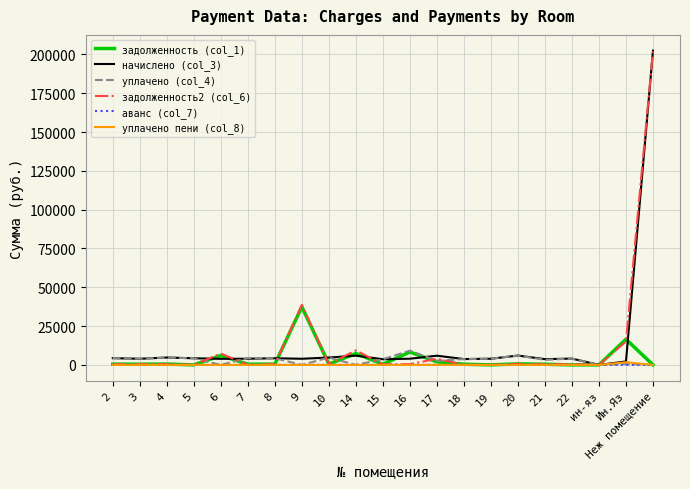

Is the value of аванс (col_7) at 9 greater than the value of уплачено (col_4) at 16?

No